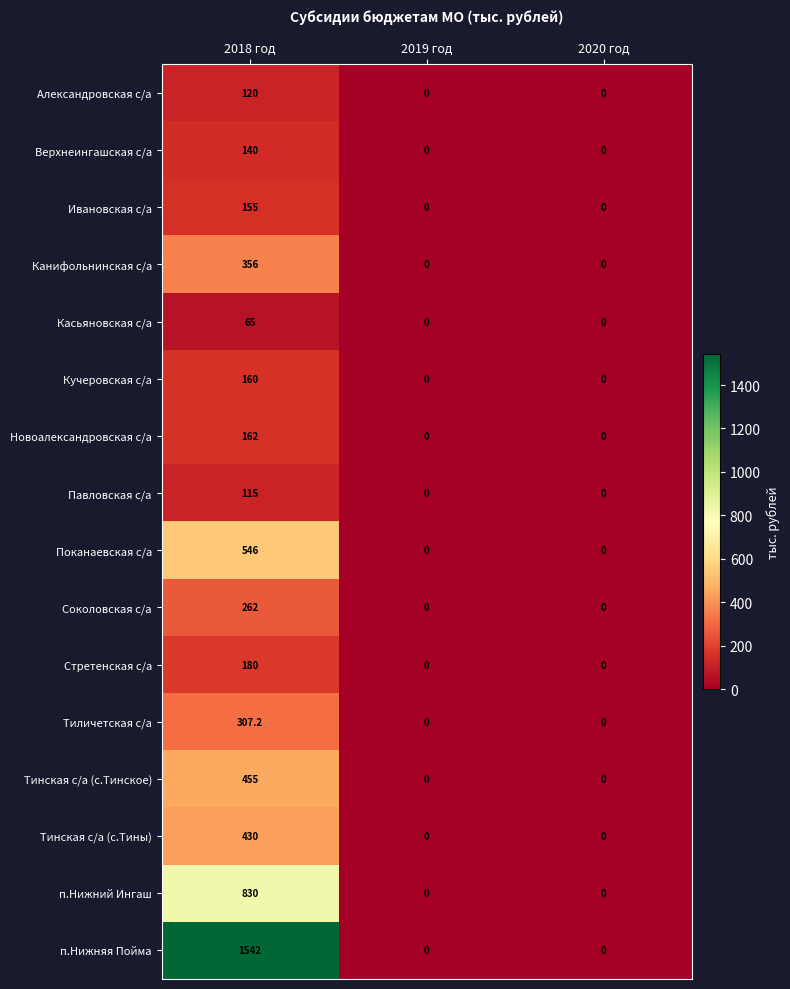

Which series changed the most between 2018 год and 2020 год?

п.Нижняя Пойма